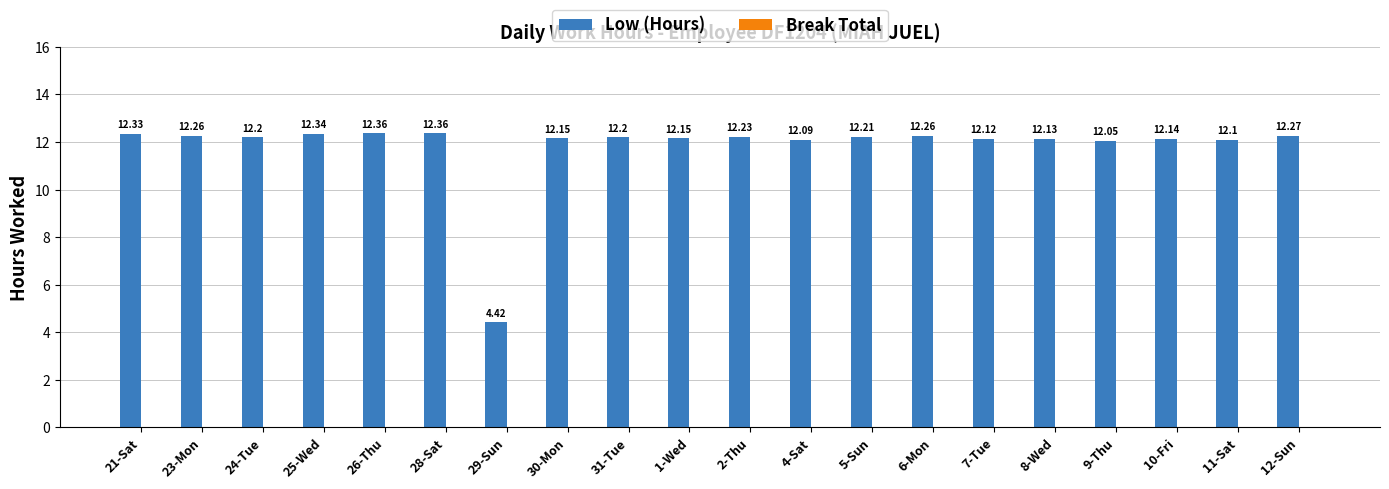

What is the average value?

11.8